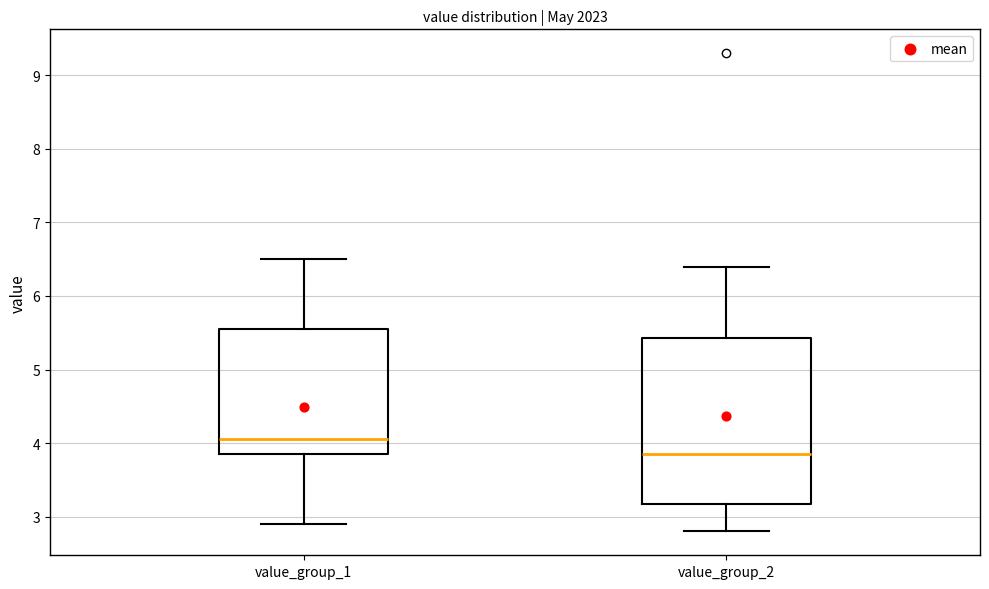

Comparing the boxes themselves (not the whiskers), which one is the tallest?

value_group_2